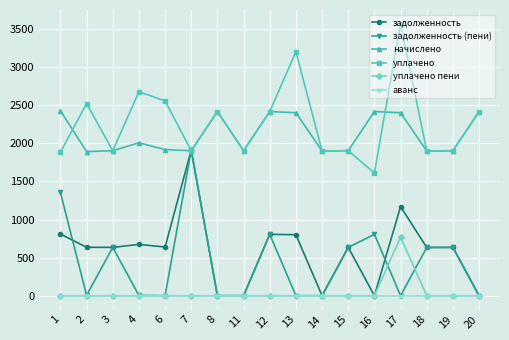

What is the maximum value for задолженность (пени)?

1912.0